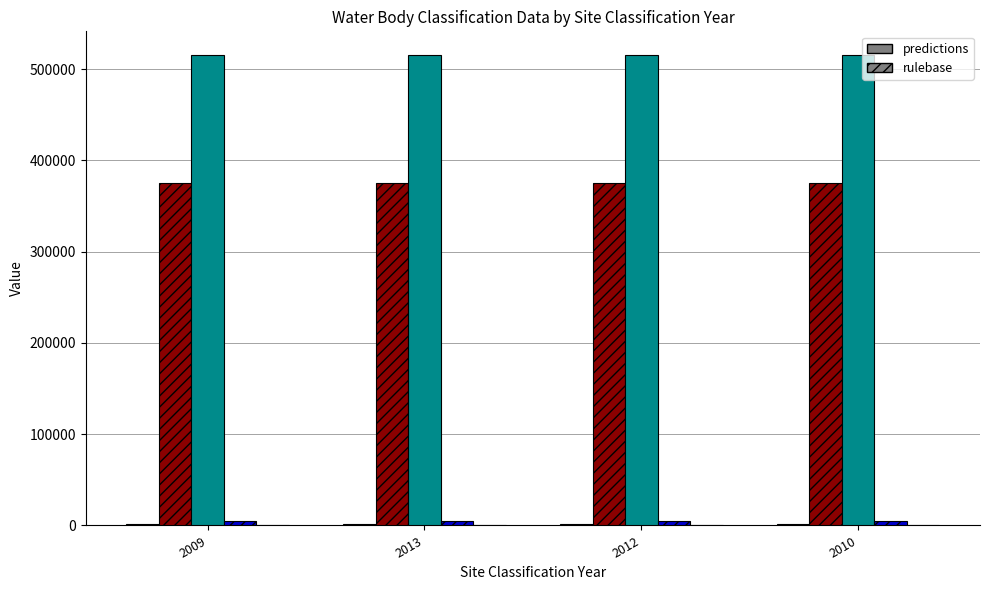

What is the greatest value displayed?

515671